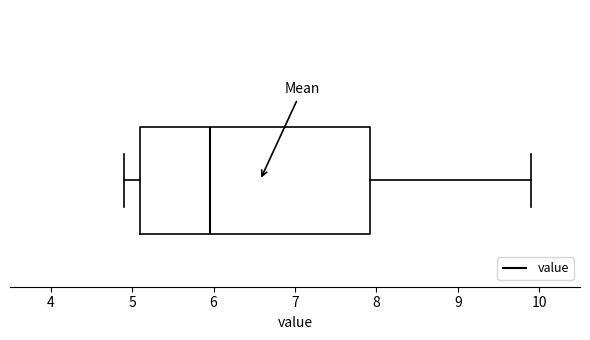

Read this box plot against the x-axis: the position of the median line, the range covered by the box, and the ends of both whiskers. The values are not printed on the chart, so give them approximately, as read against the axis.

median 6.0, box 5.1 to 7.9, whiskers 4.9 to 9.9